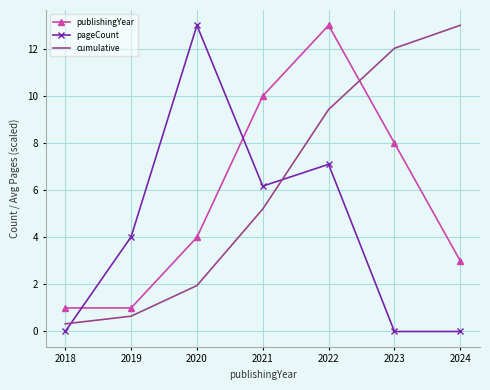

What is the highest value of the publishingYear series?

13.0